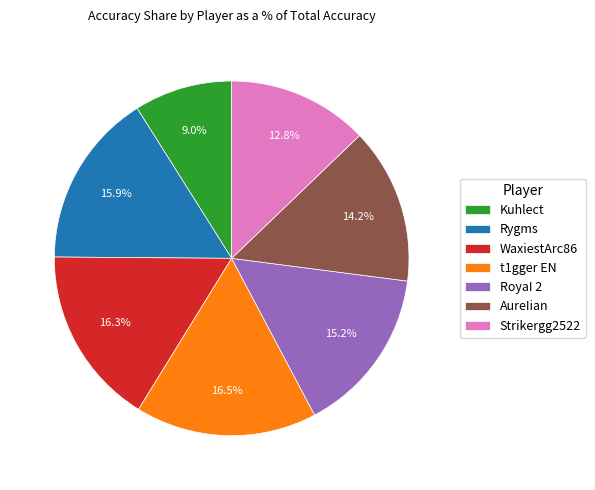

What is the total percentage of Rygms and Kuhlect?

24.9%